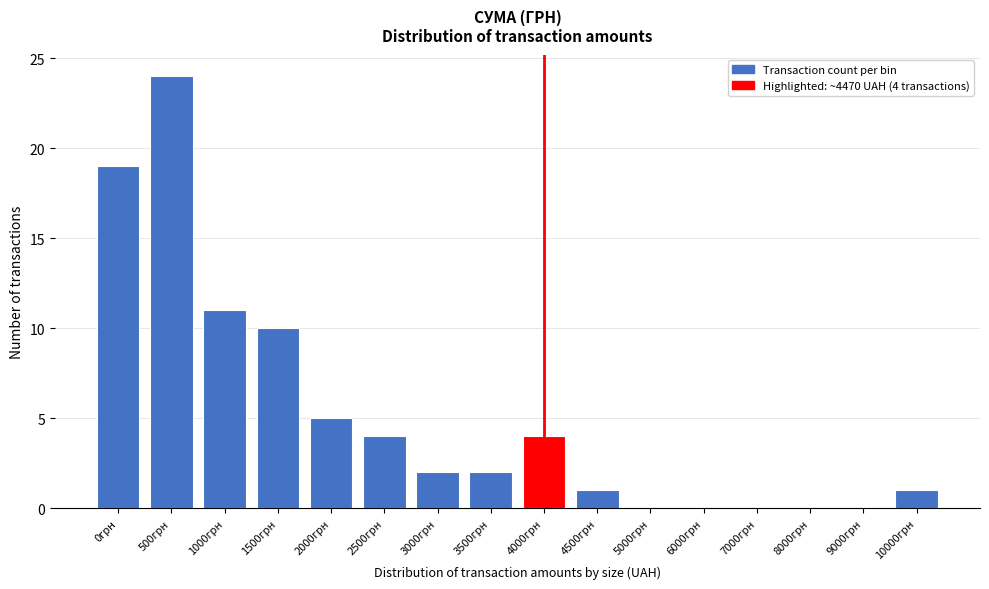

Reading left to right, what are all the values shown in this chart?

0грн=19	500грн=24	1000грн=11	1500грн=10	2000грн=5	2500грн=4	3000грн=2	3500грн=2	4000грн=4	4500грн=1	5000грн=0	6000грн=0	7000грн=0	8000грн=0	9000грн=0	10000грн=1